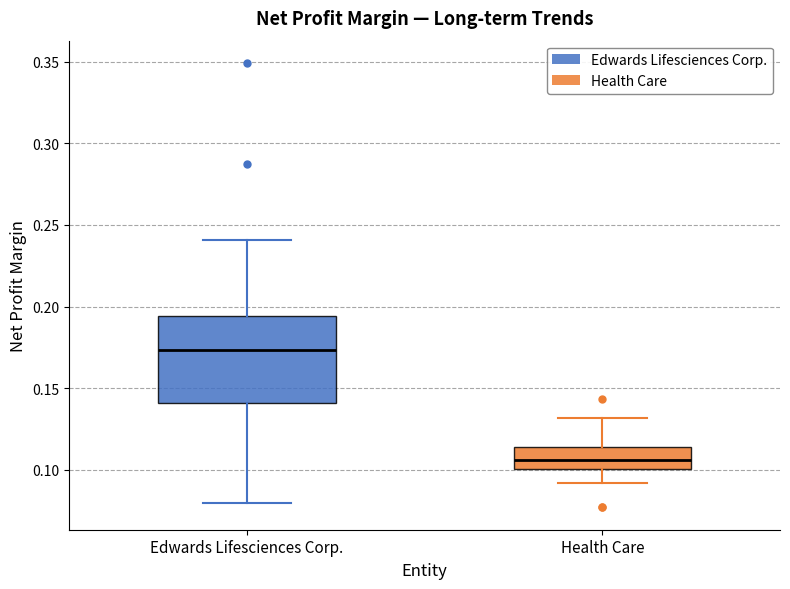

Reading left to right, read every box against the y-axis: the position of its median line, the range the box covers, and the ends of its whiskers. The values are not printed on the chart, so give them approximately, as read against the axis.

Edwards Lifesciences Corp.: median 0.175, box 0.140 to 0.195, whiskers 0.080 to 0.240
Health Care: median 0.105, box 0.100 to 0.115, whiskers 0.090 to 0.130